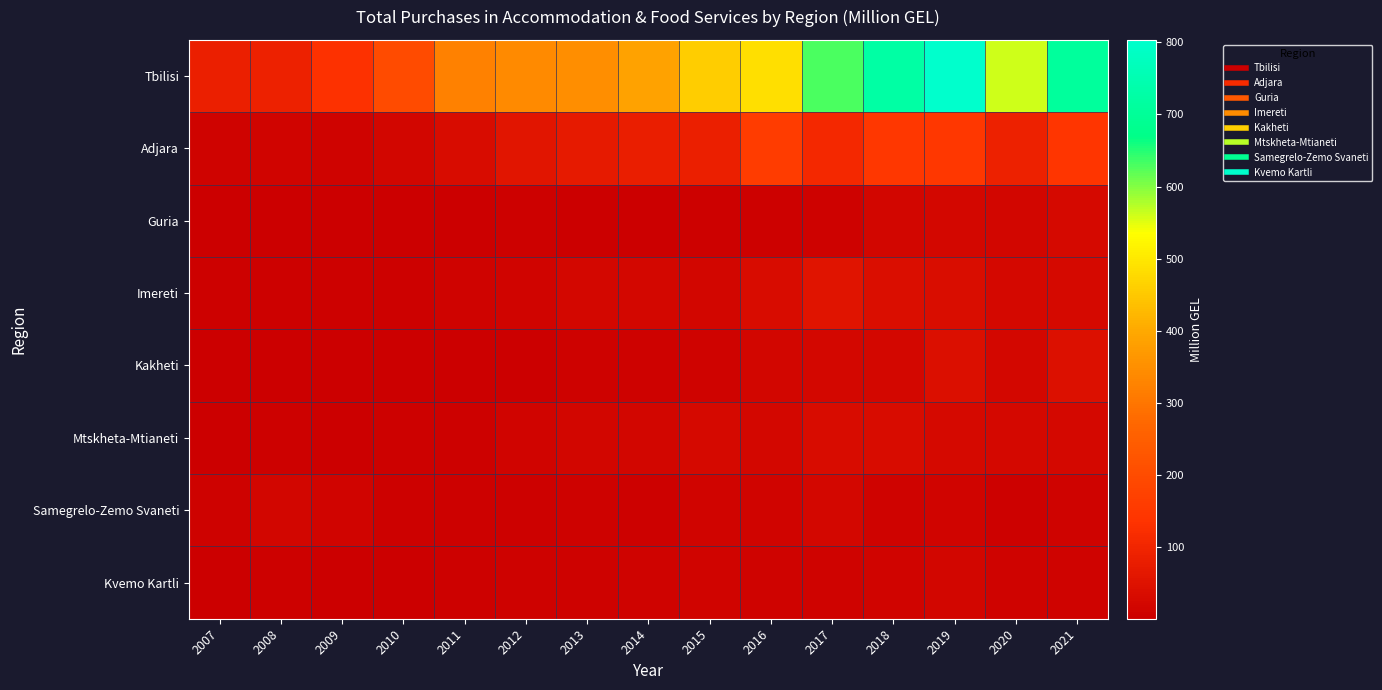

Reading right to left, list all the values displayed in this chart.

Tbilisi: 2021=708.8	2020=560.7	2019=803.5	2018=725.0	2017=629.4	2016=486.5	2015=457.2	2014=388.9	2013=348.3	2012=341.9	2011=322.5	2010=198.9	2009=129.6	2008=88.5	2007=82.2
Adjara: 2021=143.5	2020=88.8	2019=147.5	2018=146.8	2017=110.0	2016=158.6	2015=83.4	2014=81.9	2013=70.2	2012=57.5	2011=32.2	2010=16.8	2009=10.8	2008=13.6	2007=11.5
Guria: 2021=28.0	2020=18.0	2019=19.8	2018=16.4	2017=6.8	2016=5.7	2015=3.7	2014=2.9	2013=2.6	2012=3.6	2011=3.1	2010=0.8	2009=1.0	2008=0.5	2007=0.5
Imereti: 2021=26.5	2020=22.7	2019=37.6	2018=39.5	2017=55.9	2016=33.2	2015=16.4	2014=21.7	2013=20.2	2012=15.1	2011=11.2	2010=5.8	2009=5.3	2008=4.7	2007=4.8
Kakheti: 2021=46.3	2020=21.8	2019=42.0	2018=19.8	2017=19.9	2016=17.1	2015=12.5	2014=7.9	2013=7.1	2012=2.9	2011=2.0	2010=2.0	2009=0.4	2008=0.5	2007=0.5
Mtskheta-Mtianeti: 2021=23.2	2020=22.4	2019=27.8	2018=34.9	2017=33.4	2016=22.2	2015=27.1	2014=16.7	2013=18.6	2012=13.5	2011=5.8	2010=5.1	2009=2.3	2008=4.5	2007=3.1
Samegrelo-Zemo Svaneti: 2021=11.9	2020=6.2	2019=14.9	2018=10.3	2017=19.5	2016=13.1	2015=13.7	2014=5.7	2013=7.4	2012=4.6	2011=5.4	2010=3.7	2009=15.2	2008=16.5	2007=8.4
Kvemo Kartli: 2021=11.7	2020=10.8	2019=17.1	2018=14.6	2017=12.4	2016=10.7	2015=15.8	2014=12.7	2013=8.3	2012=8.3	2011=5.4	2010=1.7	2009=2.8	2008=4.0	2007=2.4